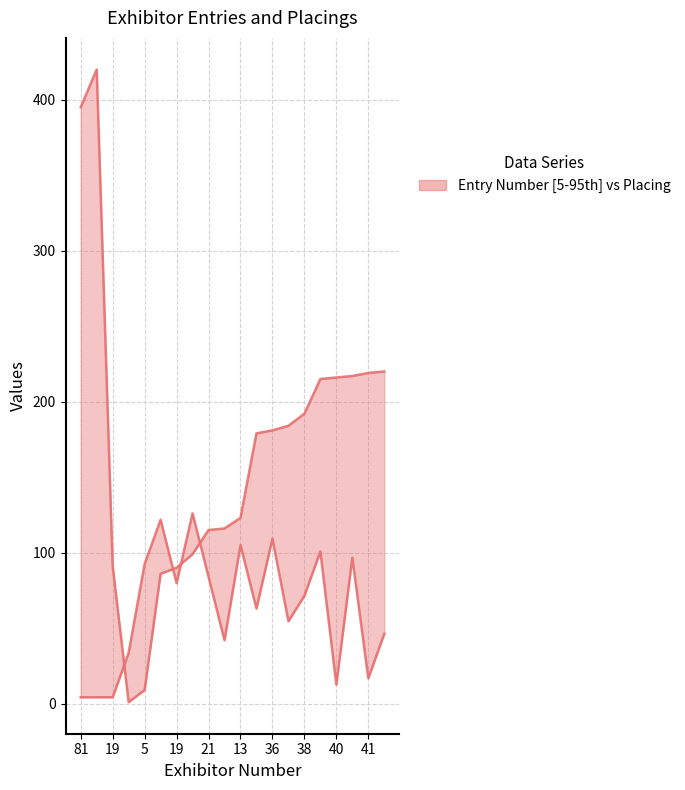

In Placing (scaled), how many points are higher than both neighbors (excluding endpoints)?

6